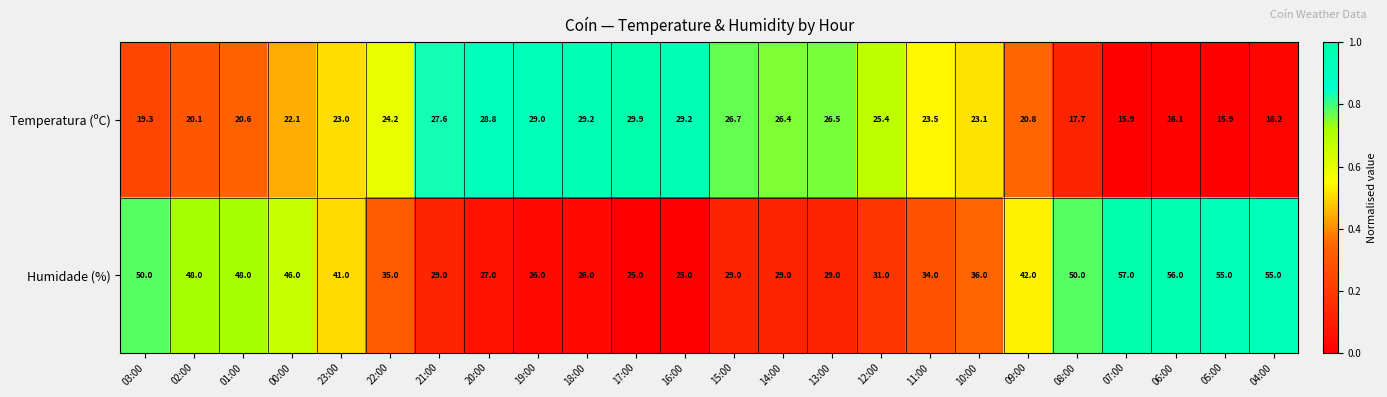

Count the number of data series in this chart.

2